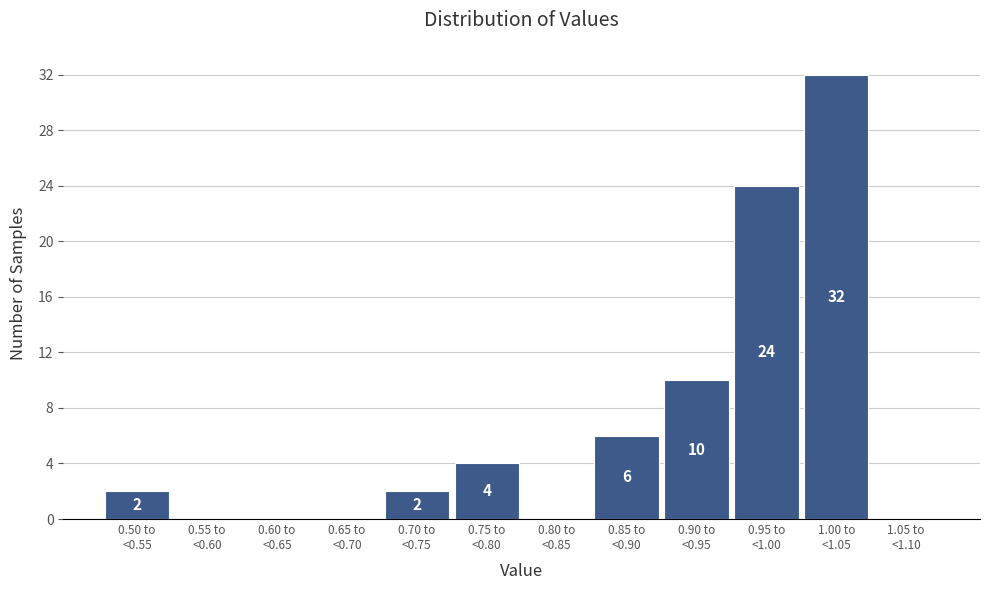

What is the maximum value shown in the chart?

32